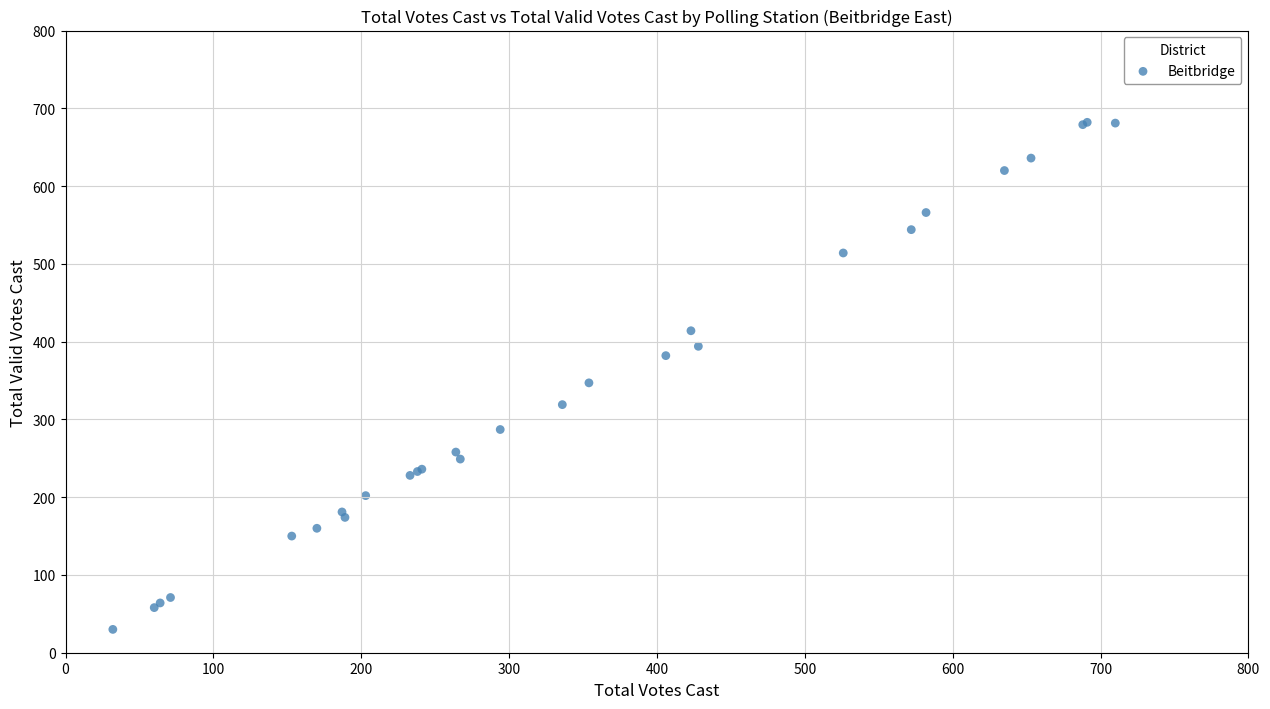

What Y value in the scatter plot is closest to 356?

347